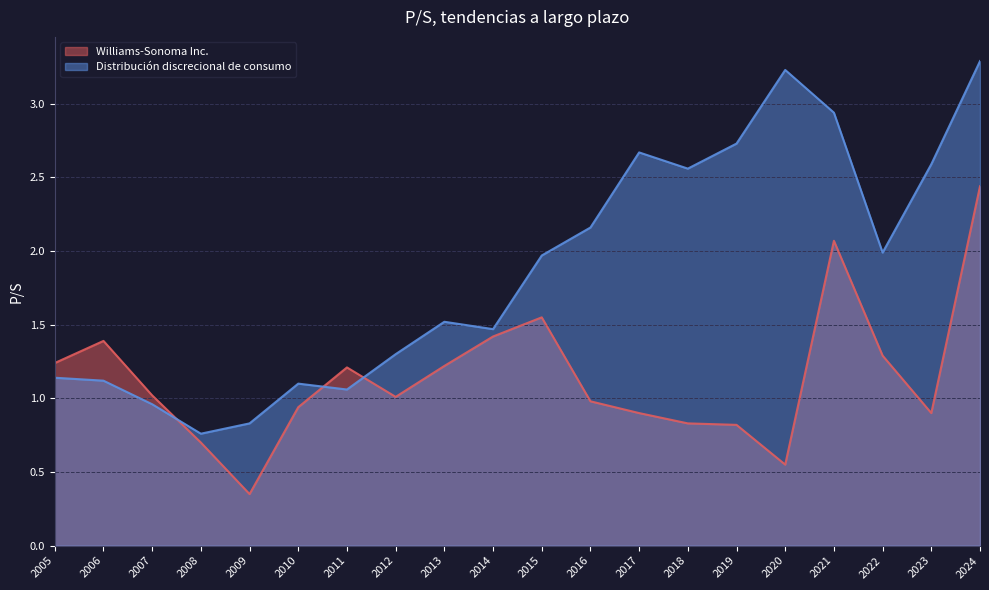

What is the value of the Distribución discrecional de consumo point at the 3rd from the left?

1.0